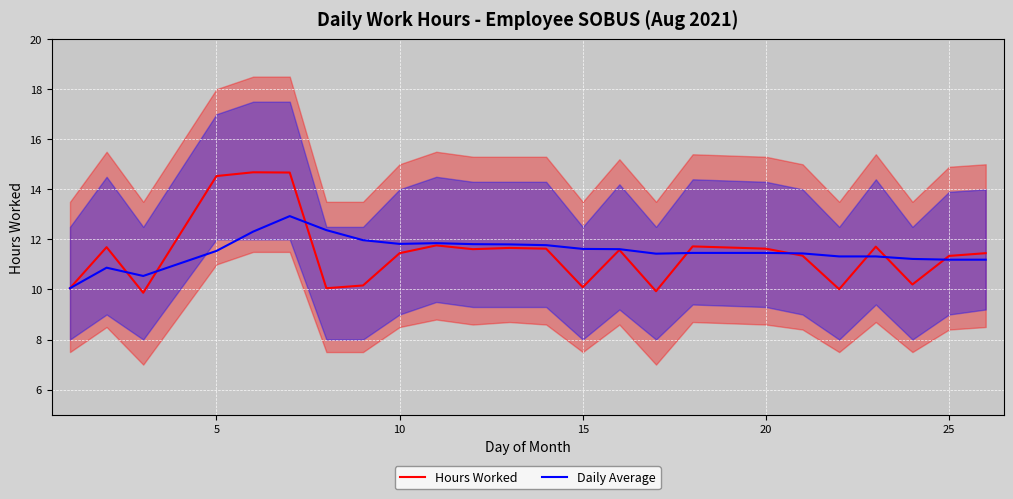

The value of Hours Worked at 20 is 11.6. True or false?

True